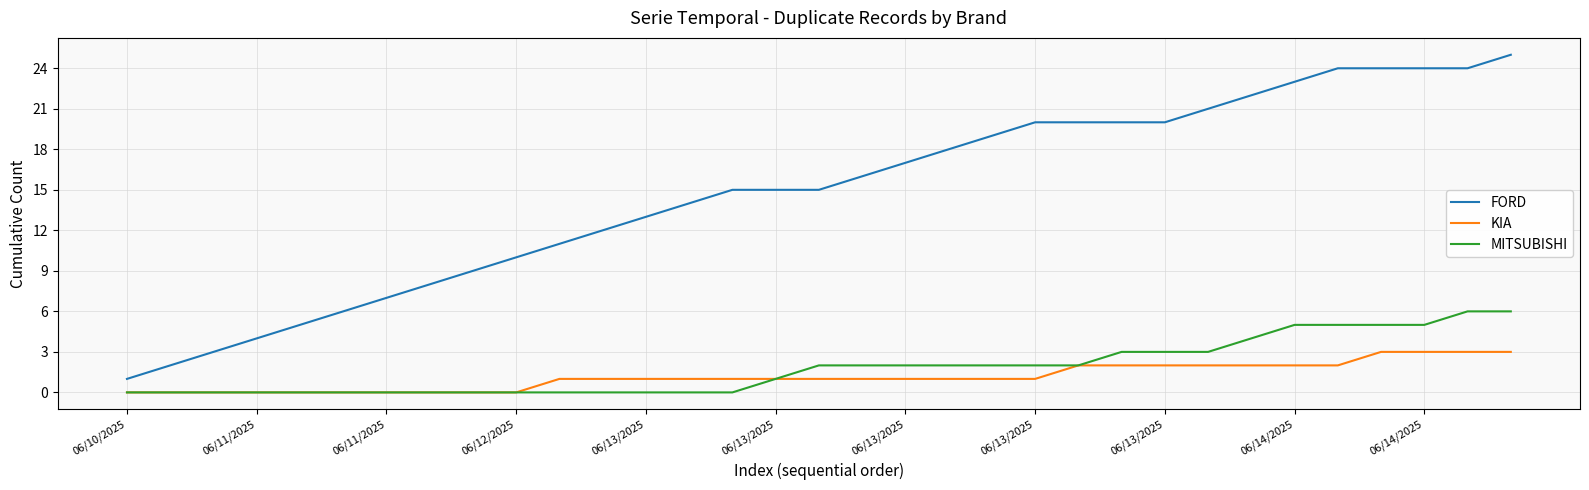

What are all the series names shown in the legend?

FORD, KIA, MITSUBISHI